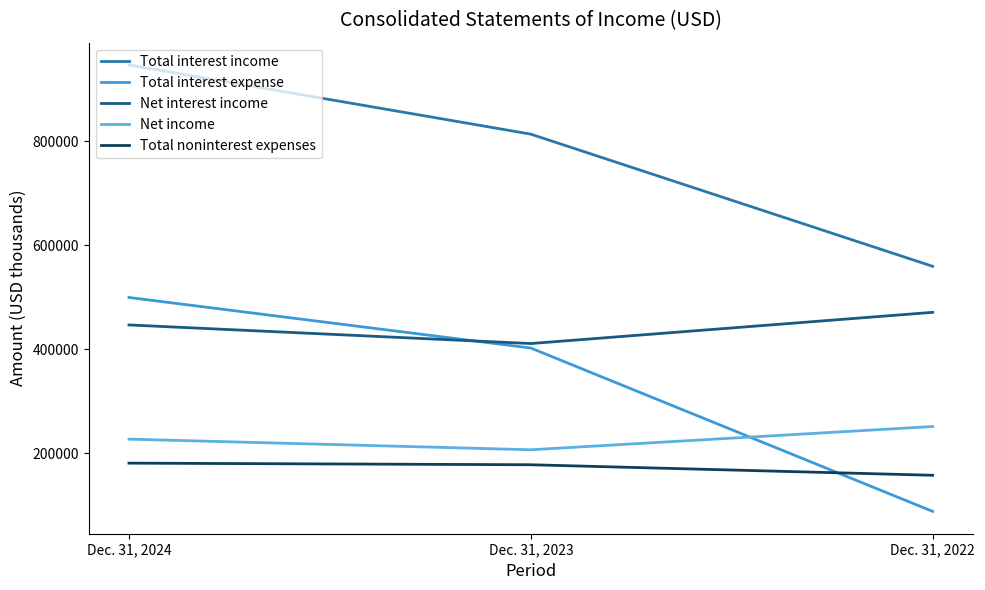

Read the Net interest income value at Dec. 31, 2023, to the nearest 100.

410900